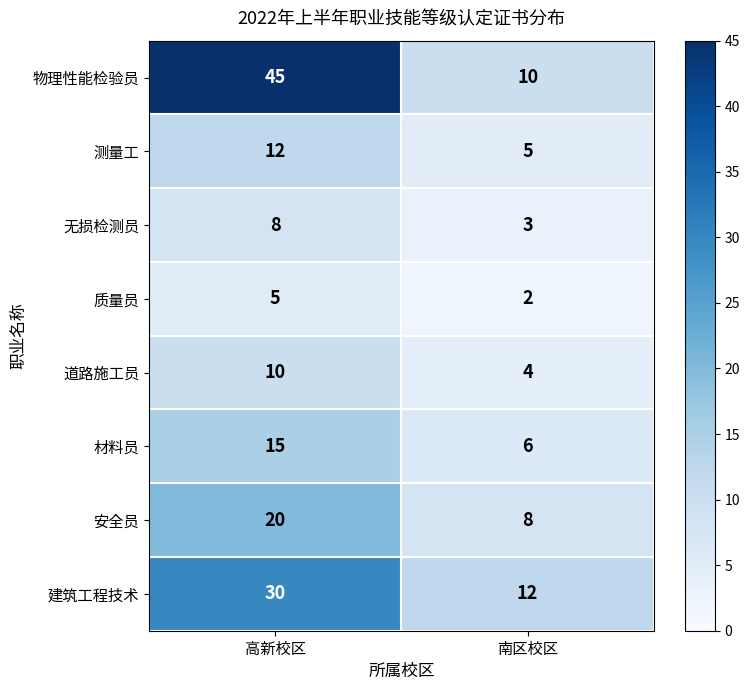

The value of 建筑工程技术 at 高新校区 is 18. True or false?

False